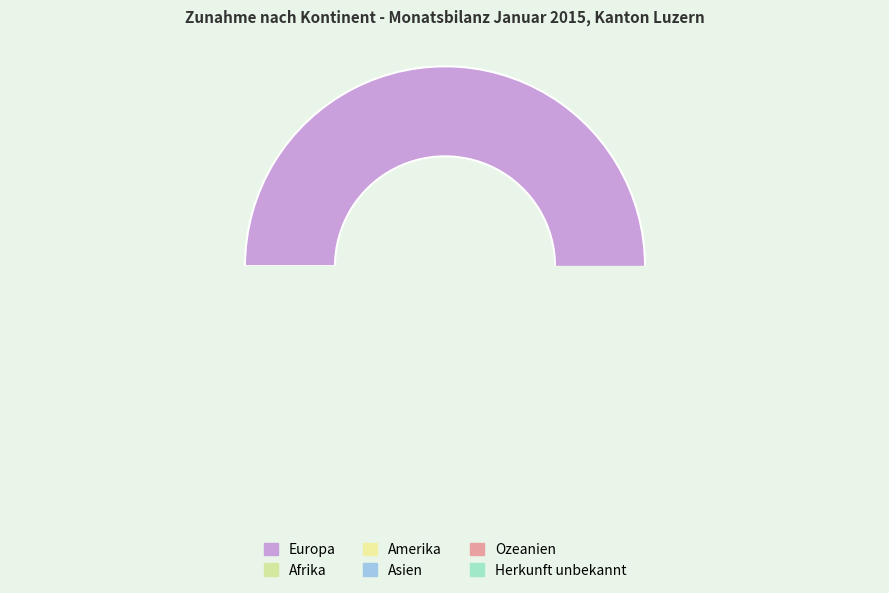

Which slice is the smallest?

Herkunft unbekannt